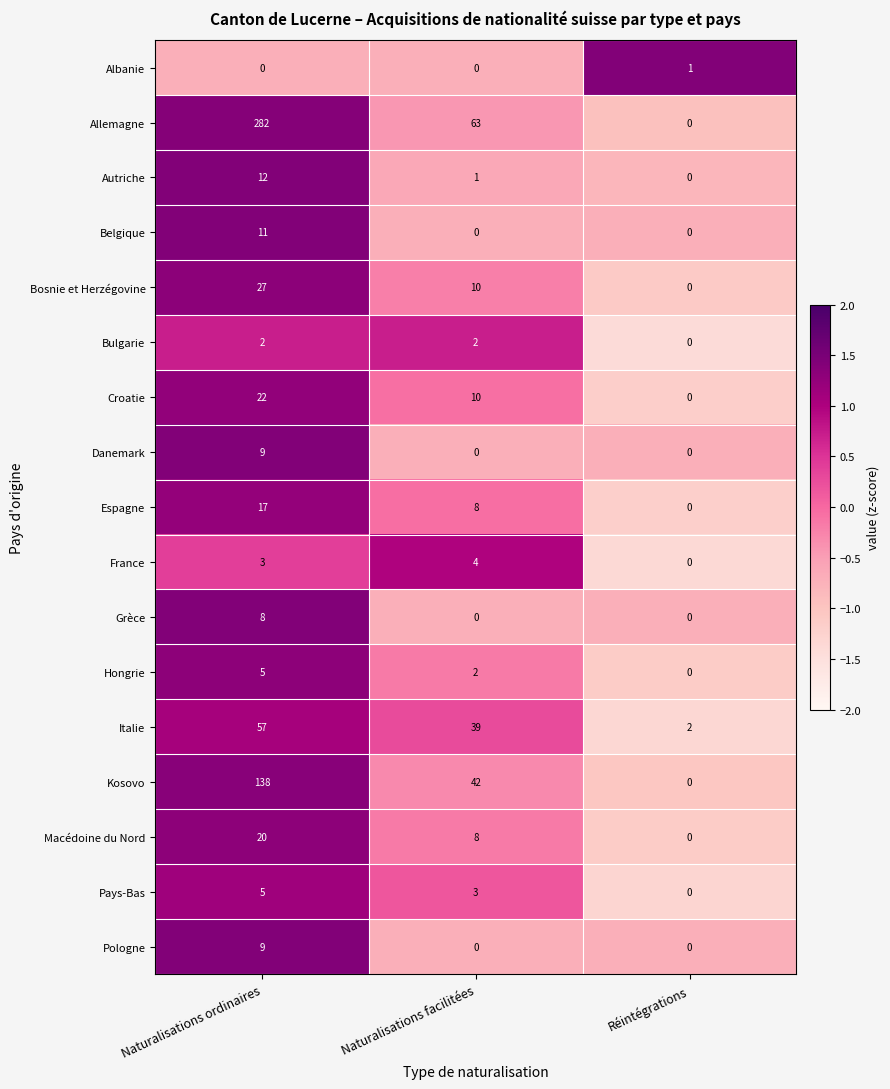

How many Croatie values are between 0 and 22?

3